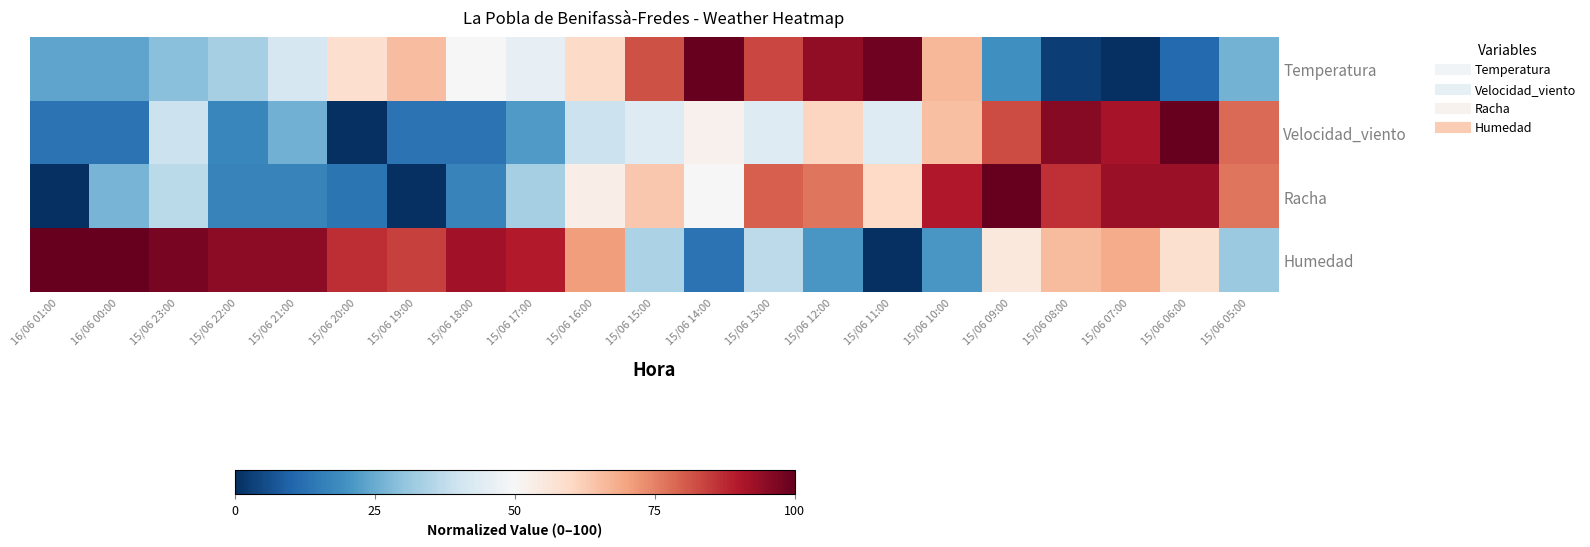

At how many categories does at least one series exceed 30?

21